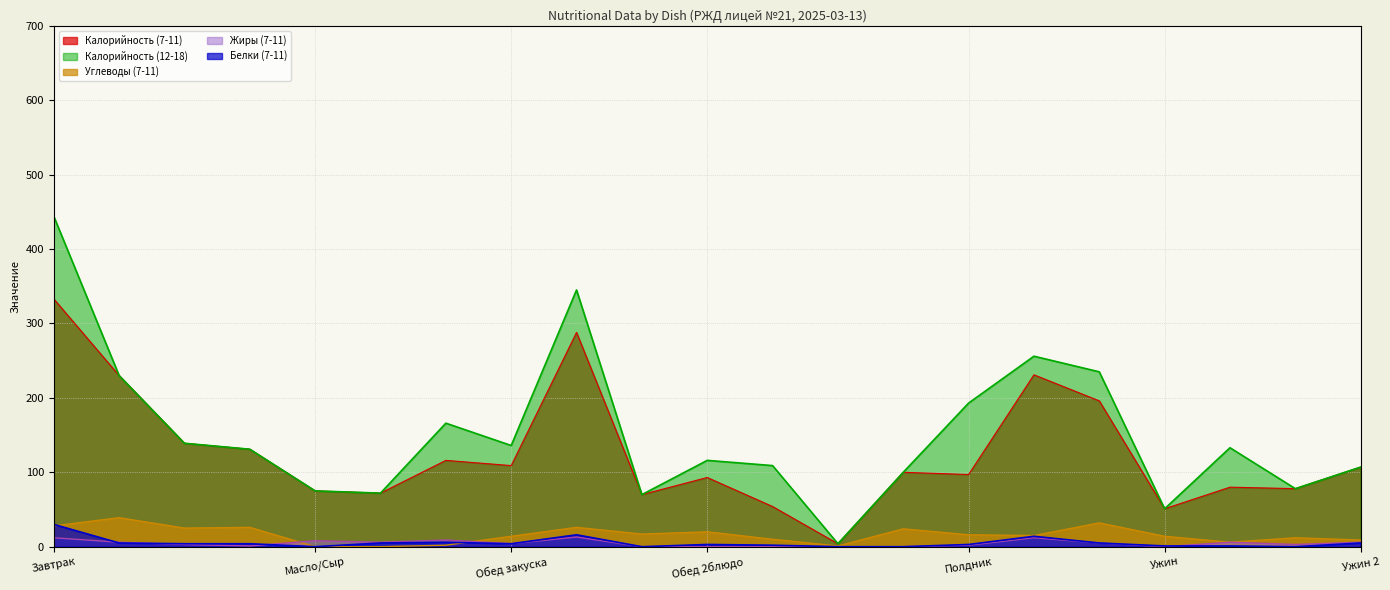

Does the chart display data point markers on the line(s)?

No